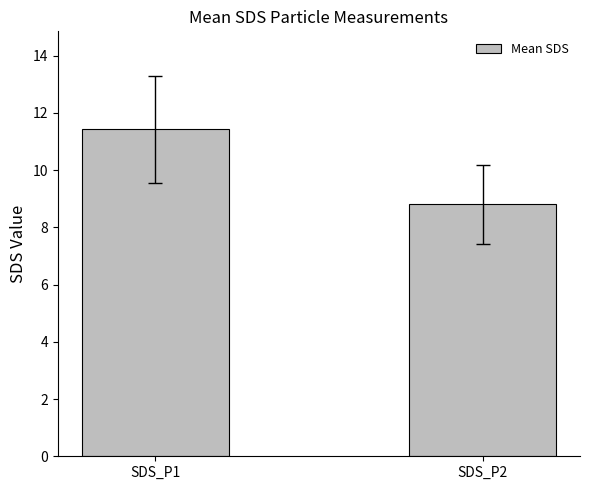

True or false: the data shows 8.8 at SDS_P2.

True